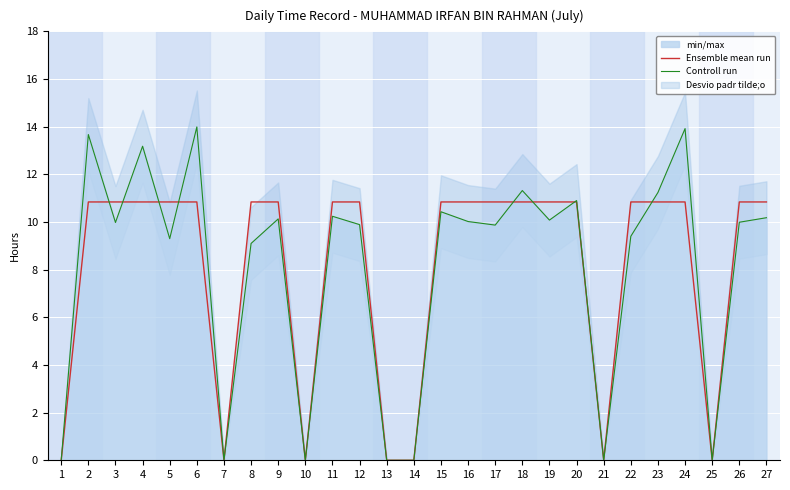

What is the highest value of the Ensemble mean run series?

10.8